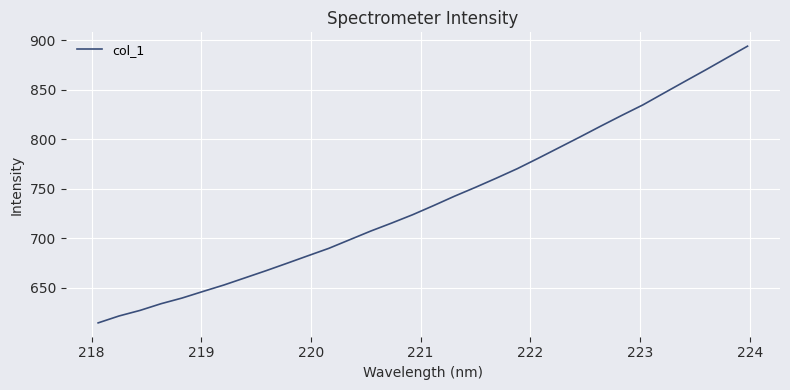

What is the maximum value shown in the chart?

893.8